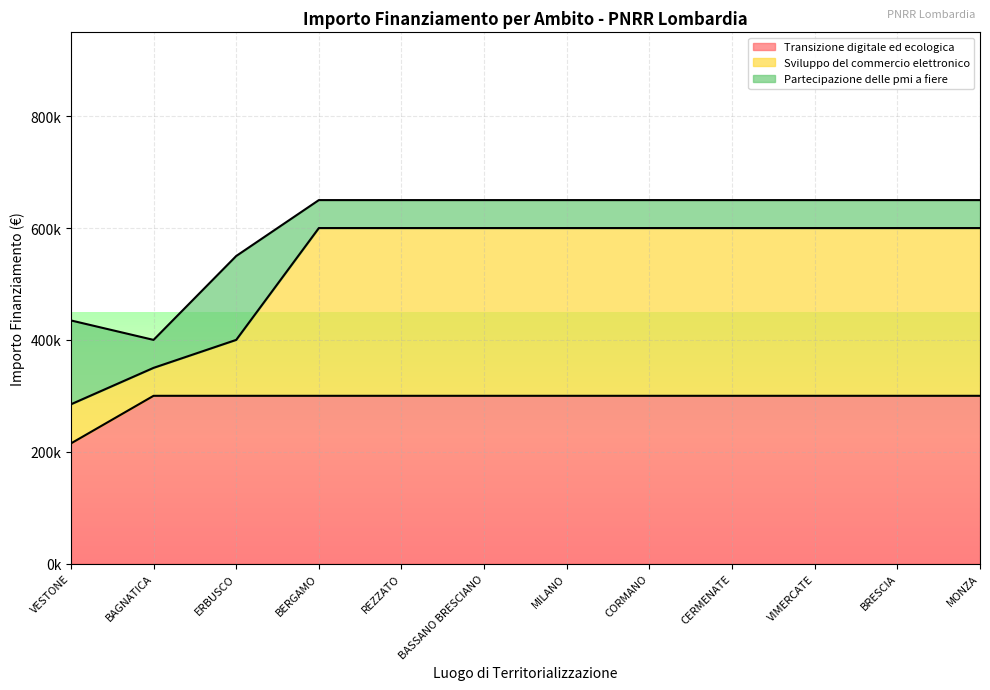

True or false: Sviluppo del commercio elettronico and Transizione digitale ed ecologica intersect in this chart.

False